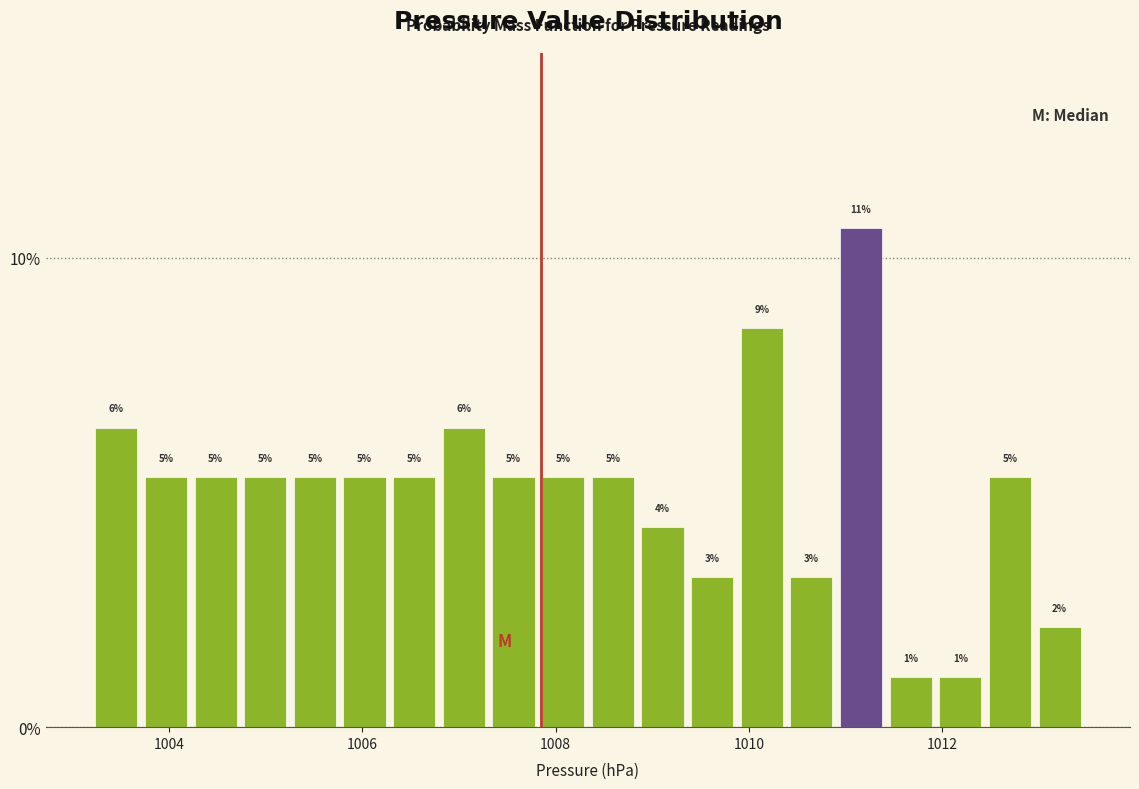

Around what value on the x-axis is the tallest bar? Give the approximate position of its centre, as read against the axis.

1011.2